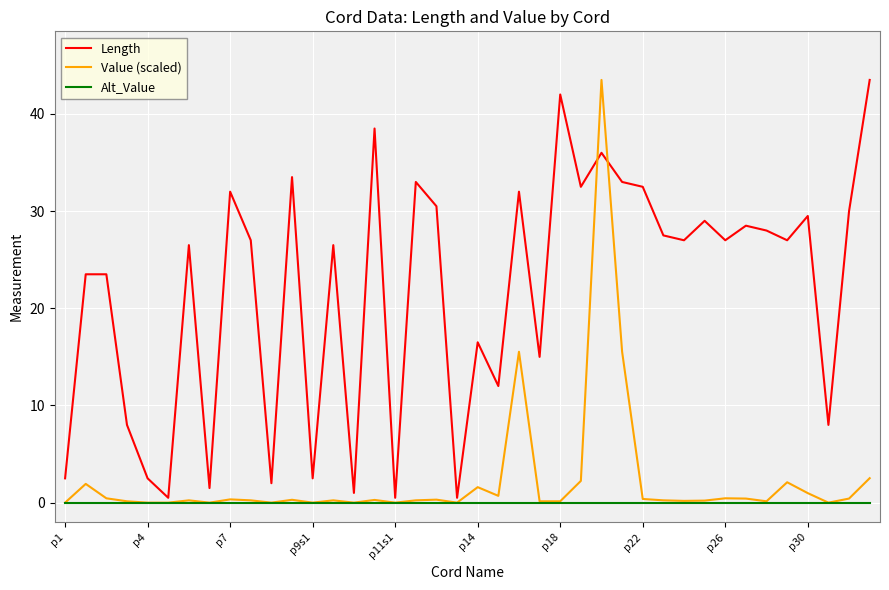

Which series has the largest total across all categories?

Length